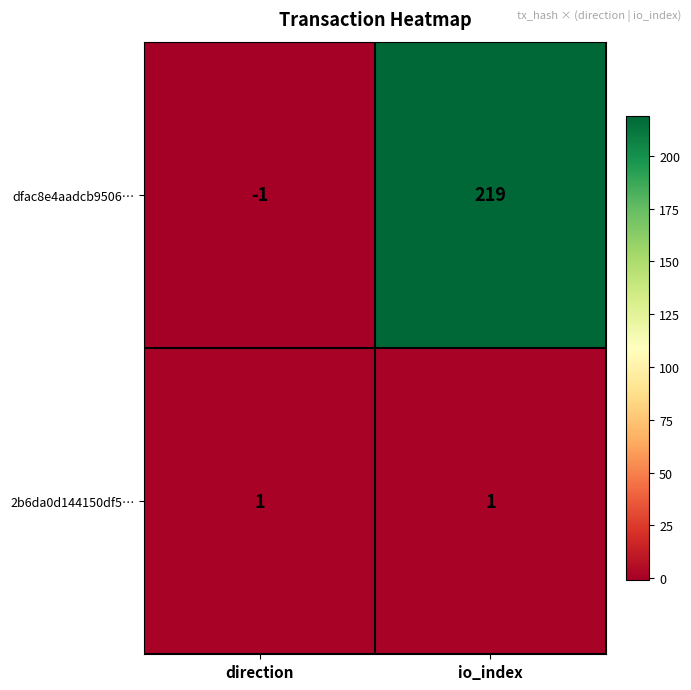

Between direction and io_index, which series saw the biggest shift?

dfac8e4aadcb9506…